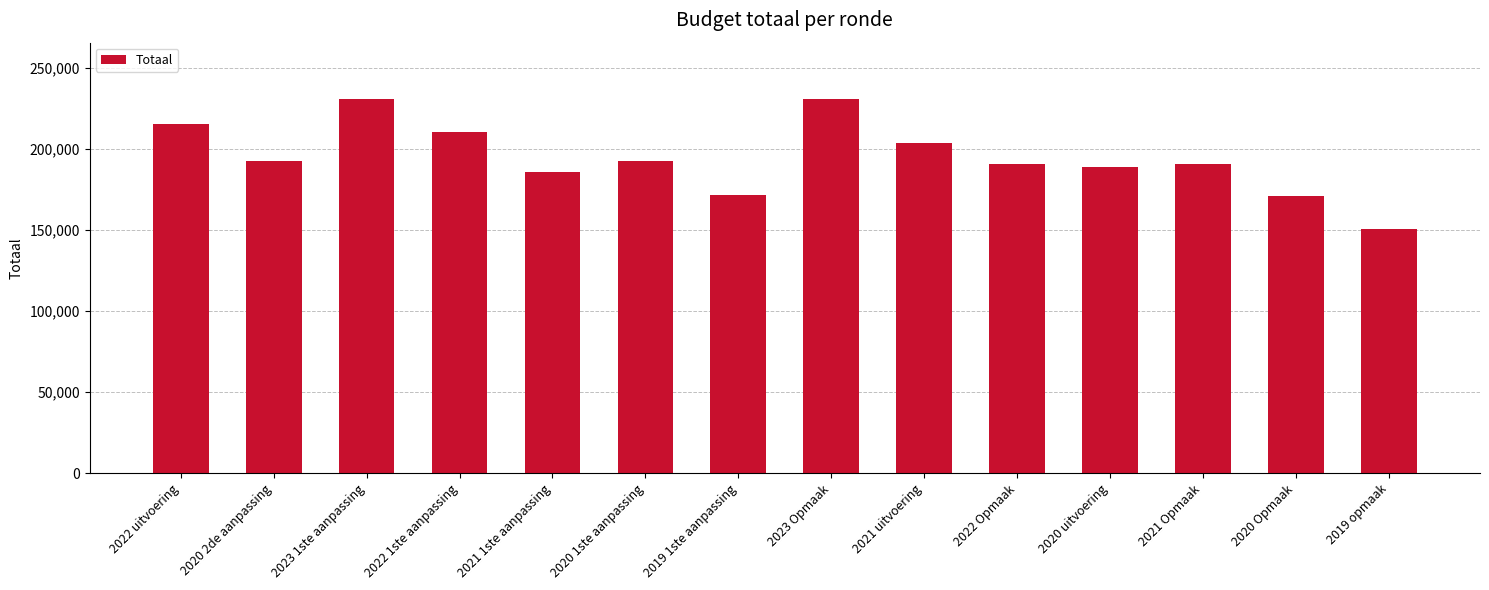

The chart shows a value of 170565 at 2020 Opmaak. True or false?

True